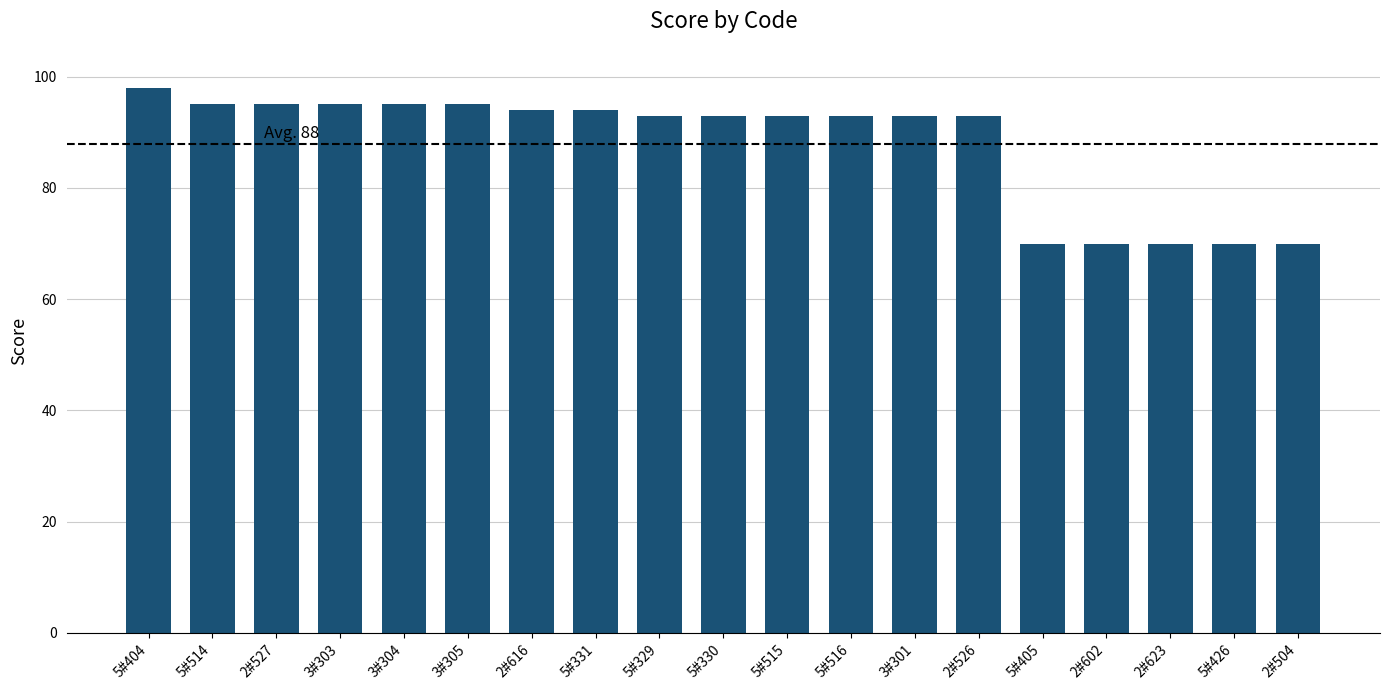

What is the sum of all values?

1669